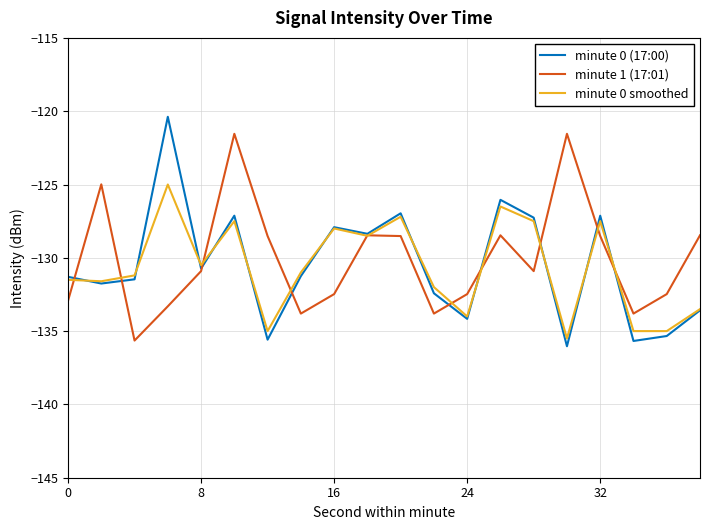

What is the highest value of the minute 0 smoothed series?

-125.0